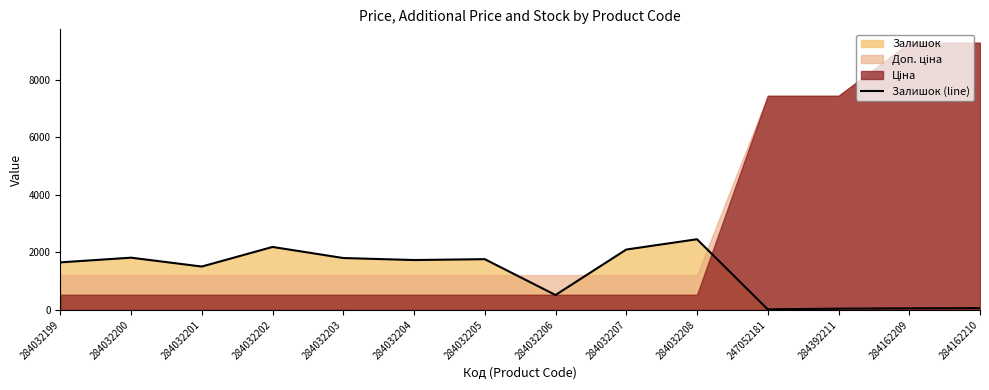

List the labels in order of value, smallest first.

247052181, 284392211, 284162209, 284162210, 284032206, 284032201, 284032199, 284032204, 284032205, 284032203, 284032200, 284032207, 284032202, 284032208